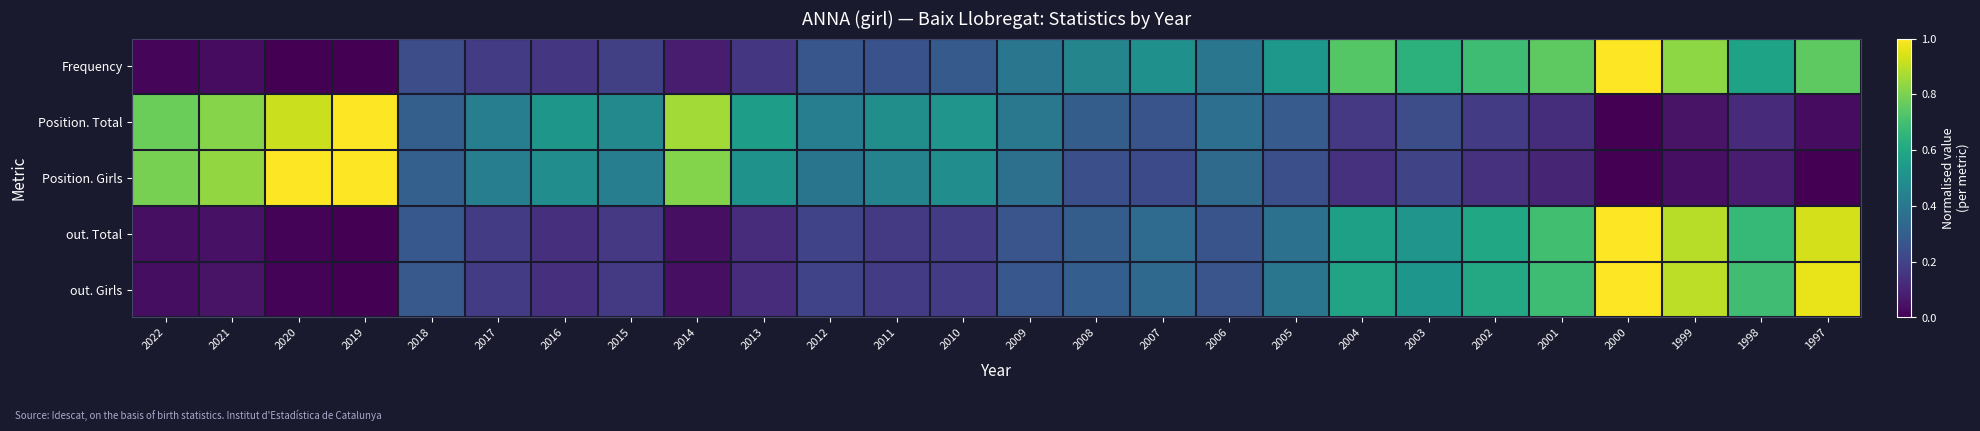

What is the difference between the highest and lowest values at 2008?

0.2